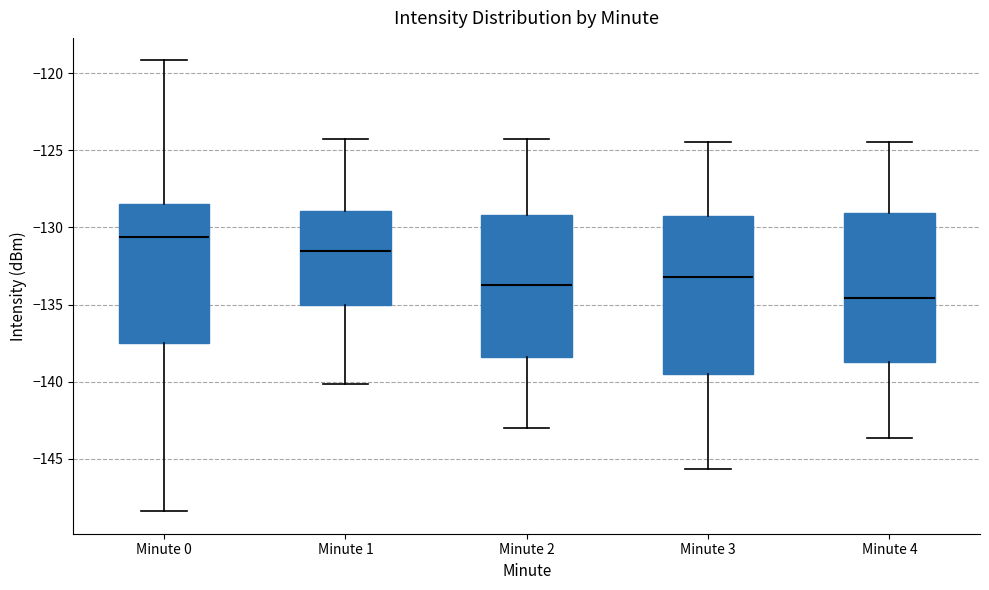

Which box's median line is the lowest?

Minute 4